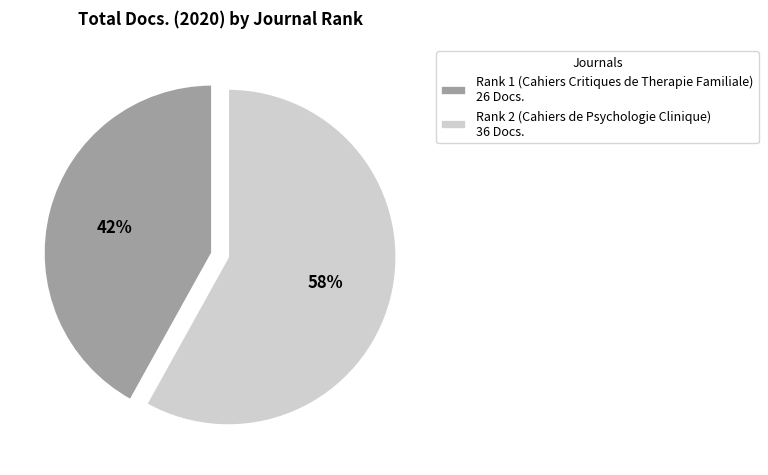

Between Rank 1 (Cahiers Critiques de Therapie Familiale) 26 Docs. and Rank 2 (Cahiers de Psychologie Clinique) 36 Docs., which is larger?

Rank 2 (Cahiers de Psychologie Clinique) 36 Docs.